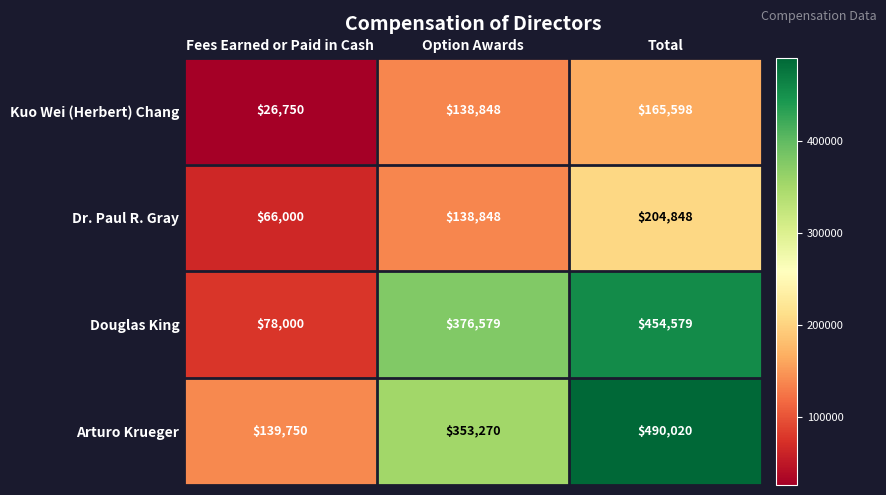

Is it true that Douglas King equals 132713 at Option Awards?

False